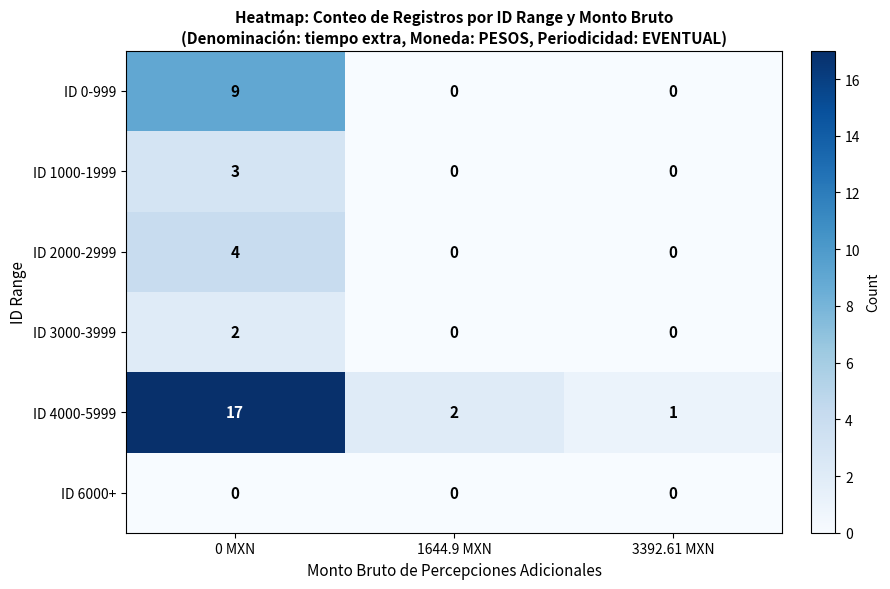

What is the sum of all ID 1000-1999 values?

3